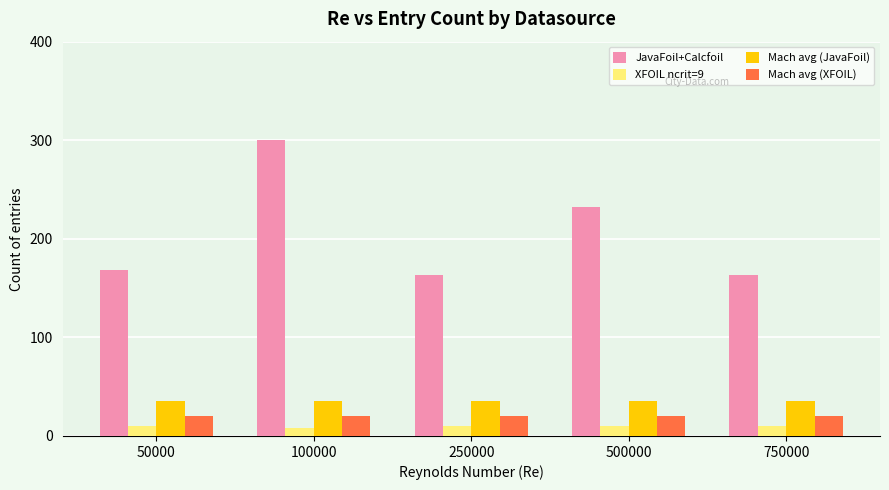

True or false: JavaFoil+Calcfoil has a value of 232 at 50000.

False